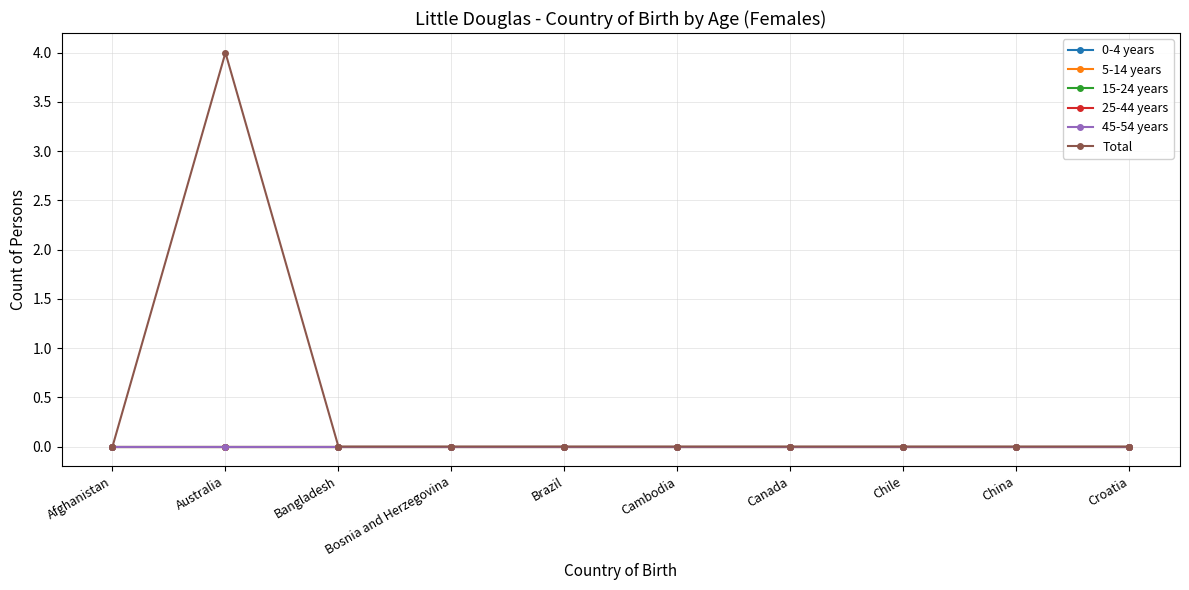

What is the difference between the maximum and minimum values in the Total series?

4